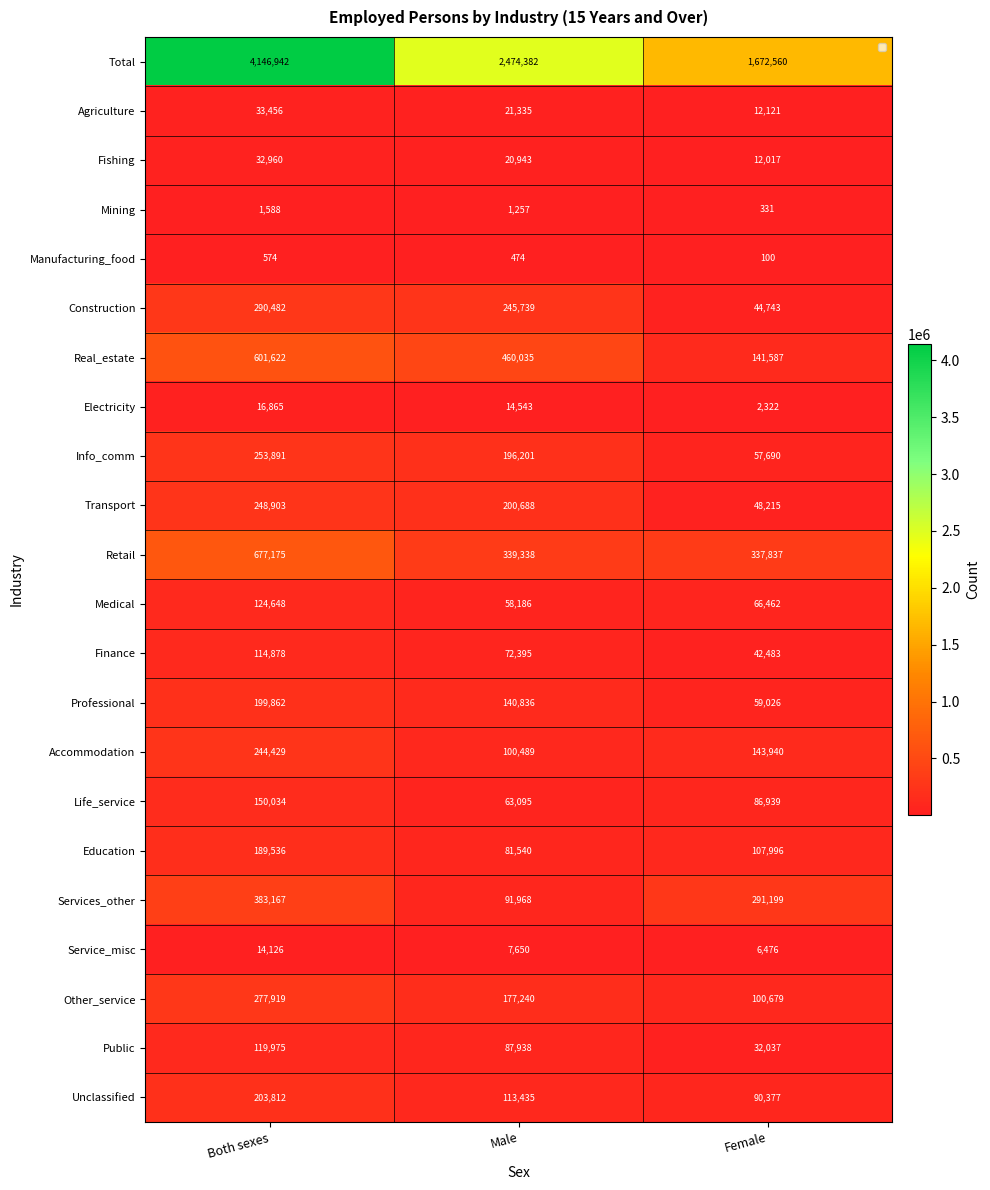

What is the average value of the Service_misc series?

9417